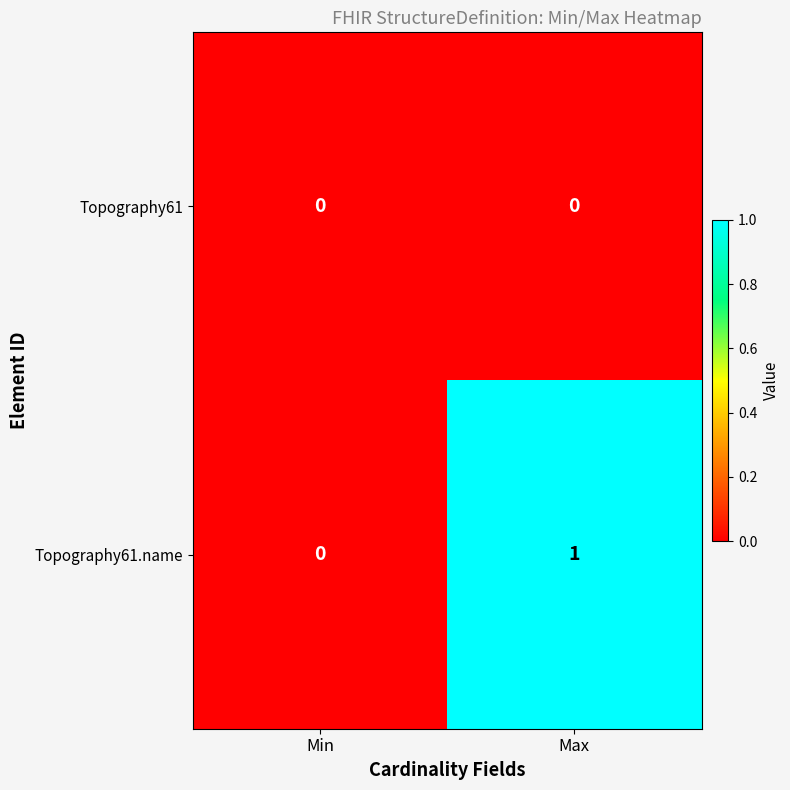

Reading left to right, extract all data points from this chart.

Topography61: 0	0
Topography61.name: 0	1